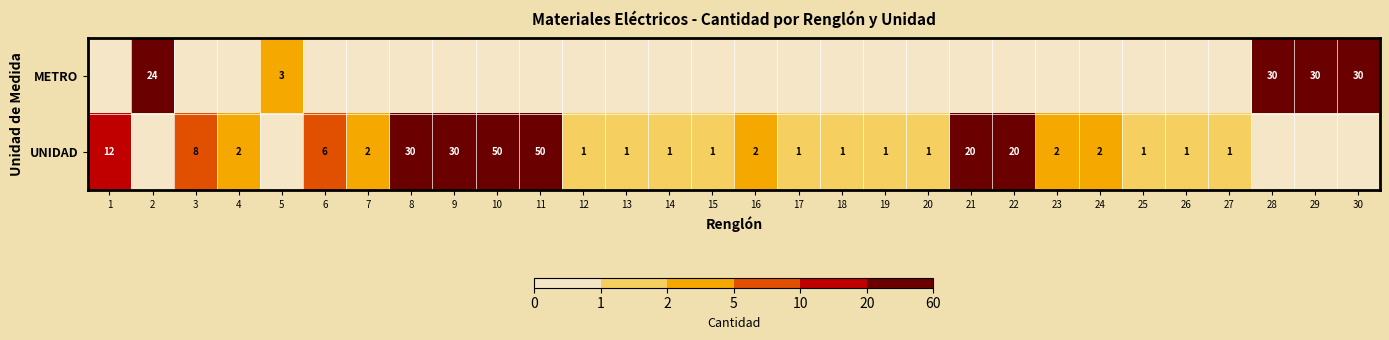

Is it true that UNIDAD equals 2 at 20?

False